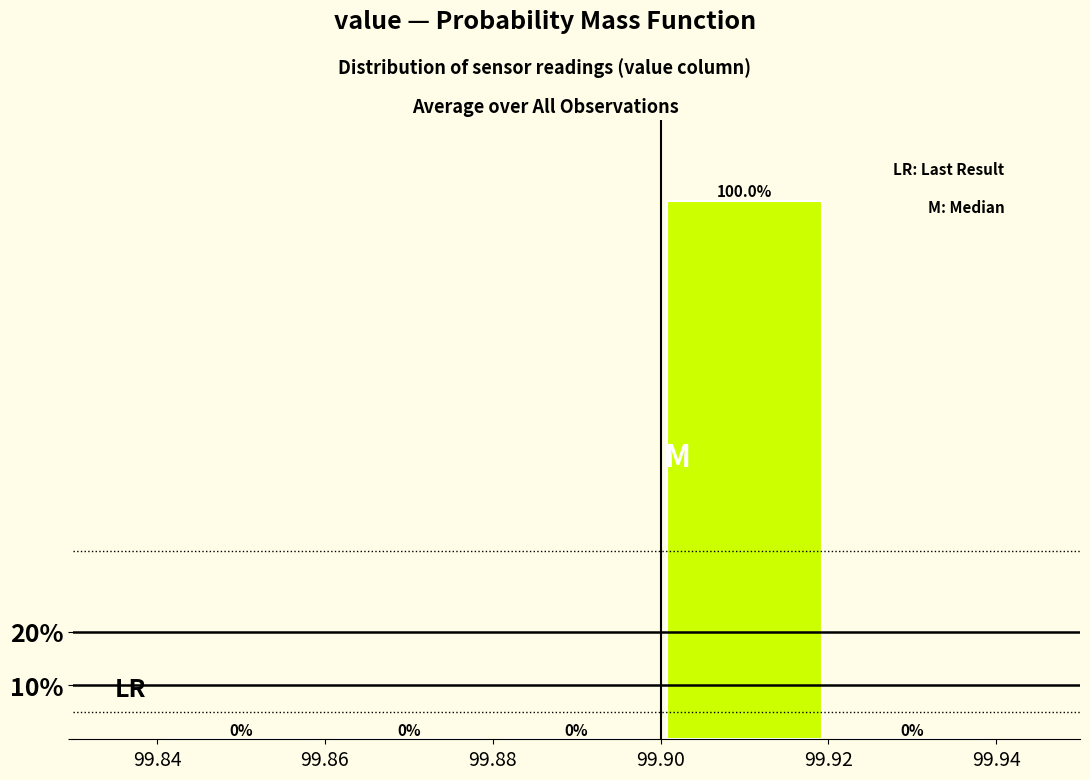

Over which range of the x-axis is the bar tallest?

99.90 to 99.92